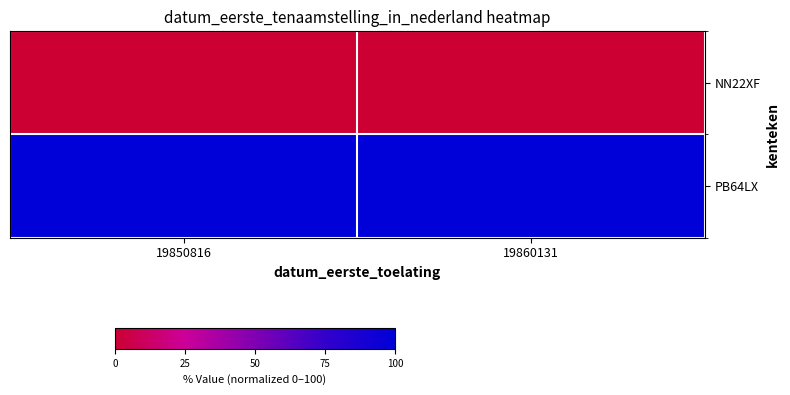

Reading left to right, extract all data points from this chart.

NN22XF: 19850816=0	19860131=0
PB64LX: 19850816=100	19860131=100